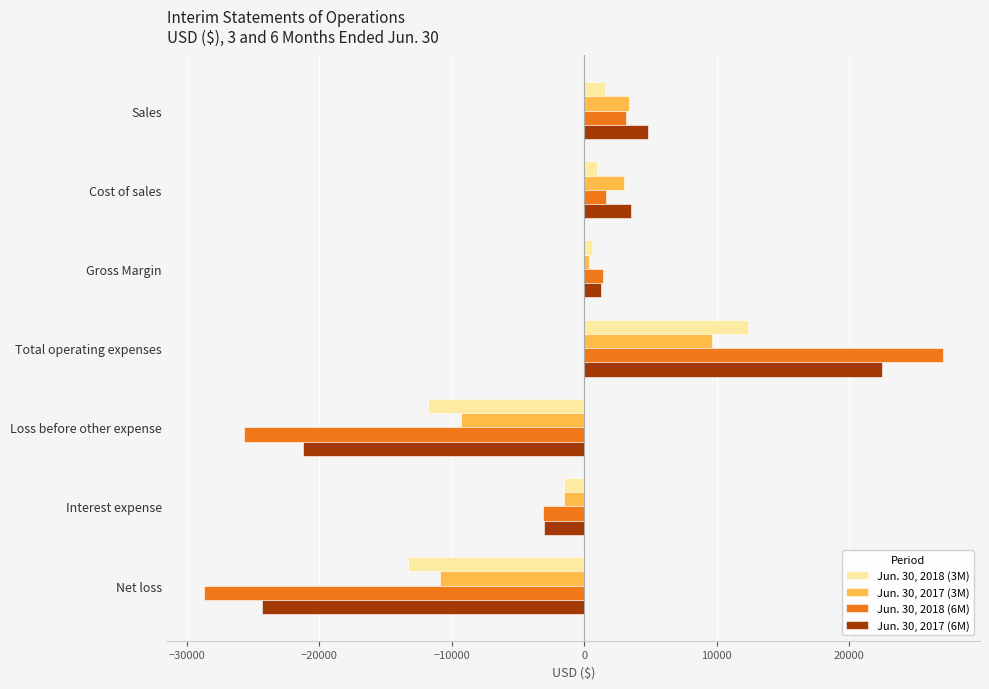

Which series has the largest total across all categories?

Jun. 30, 2017 (3M)